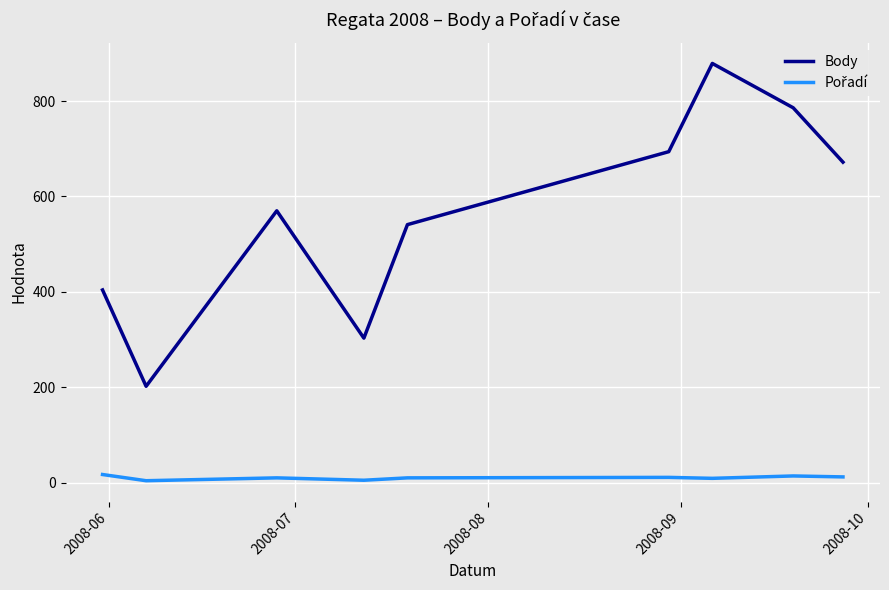

What is the maximum value shown in the chart?

879